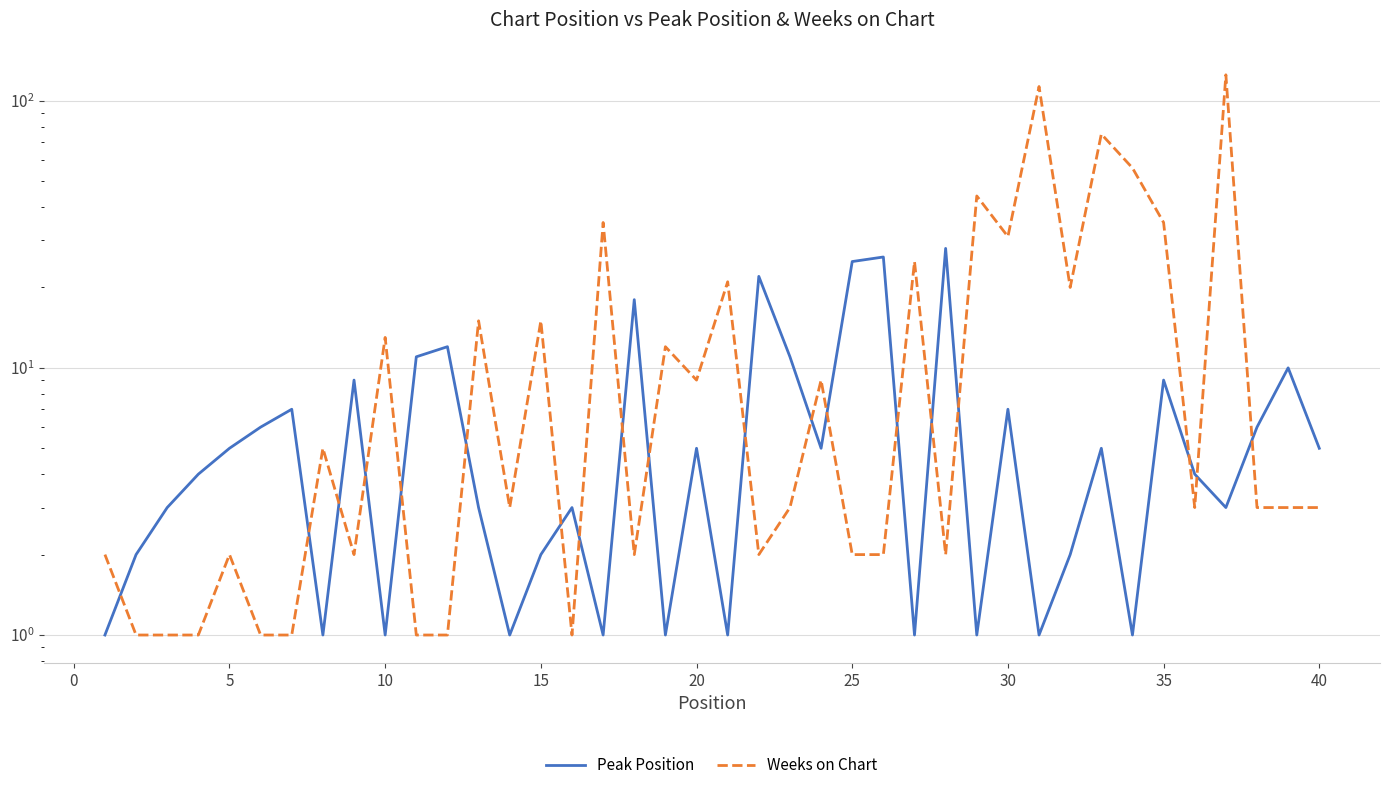

Does the chart display data point markers on the line(s)?

No